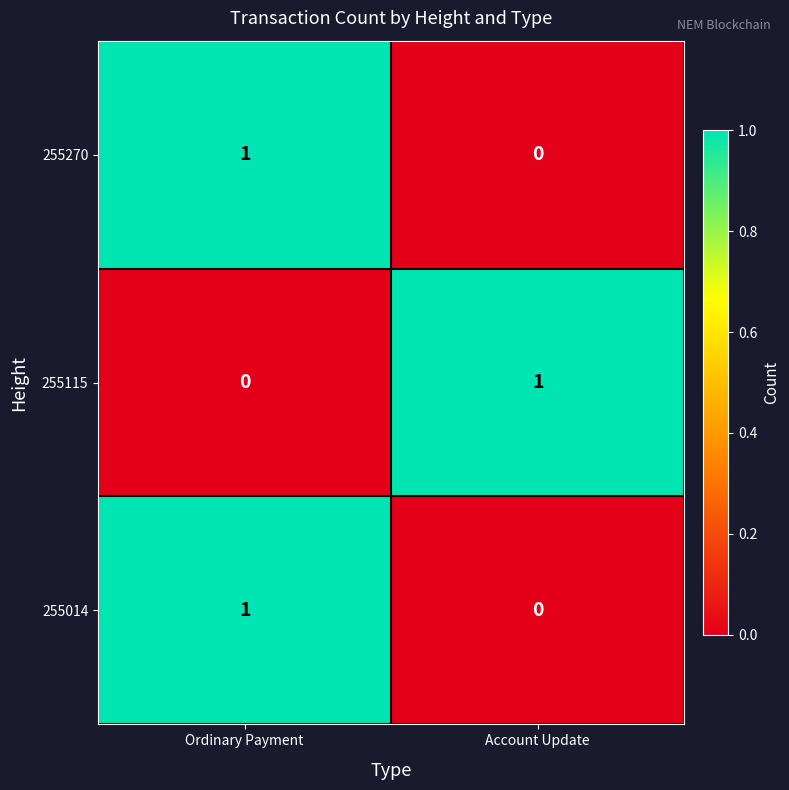

Which category has the highest value in the 255270 series?

Ordinary Payment